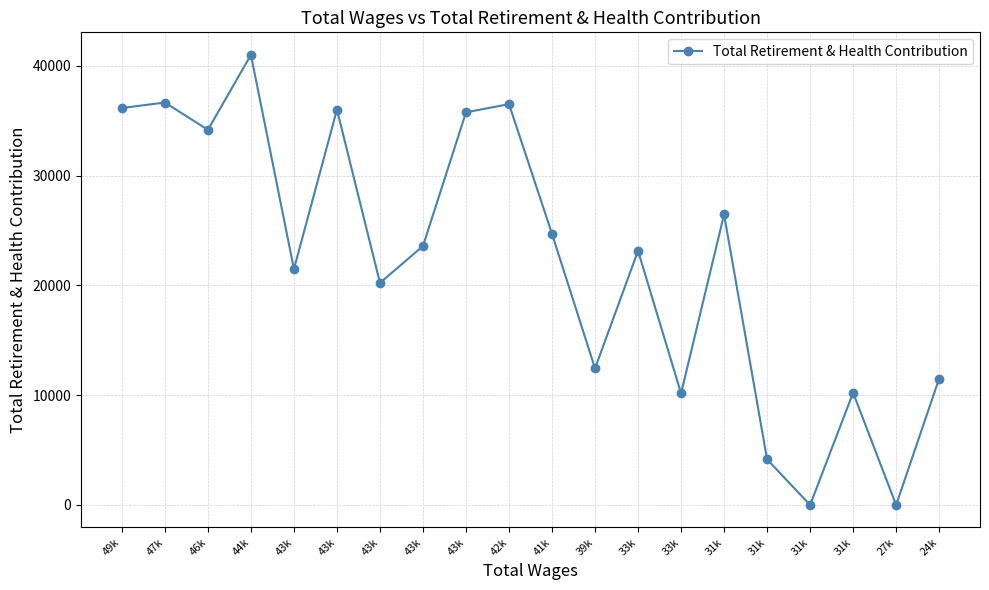

Approximately how many times larger is the value at 46k compared to 43k?

1.0